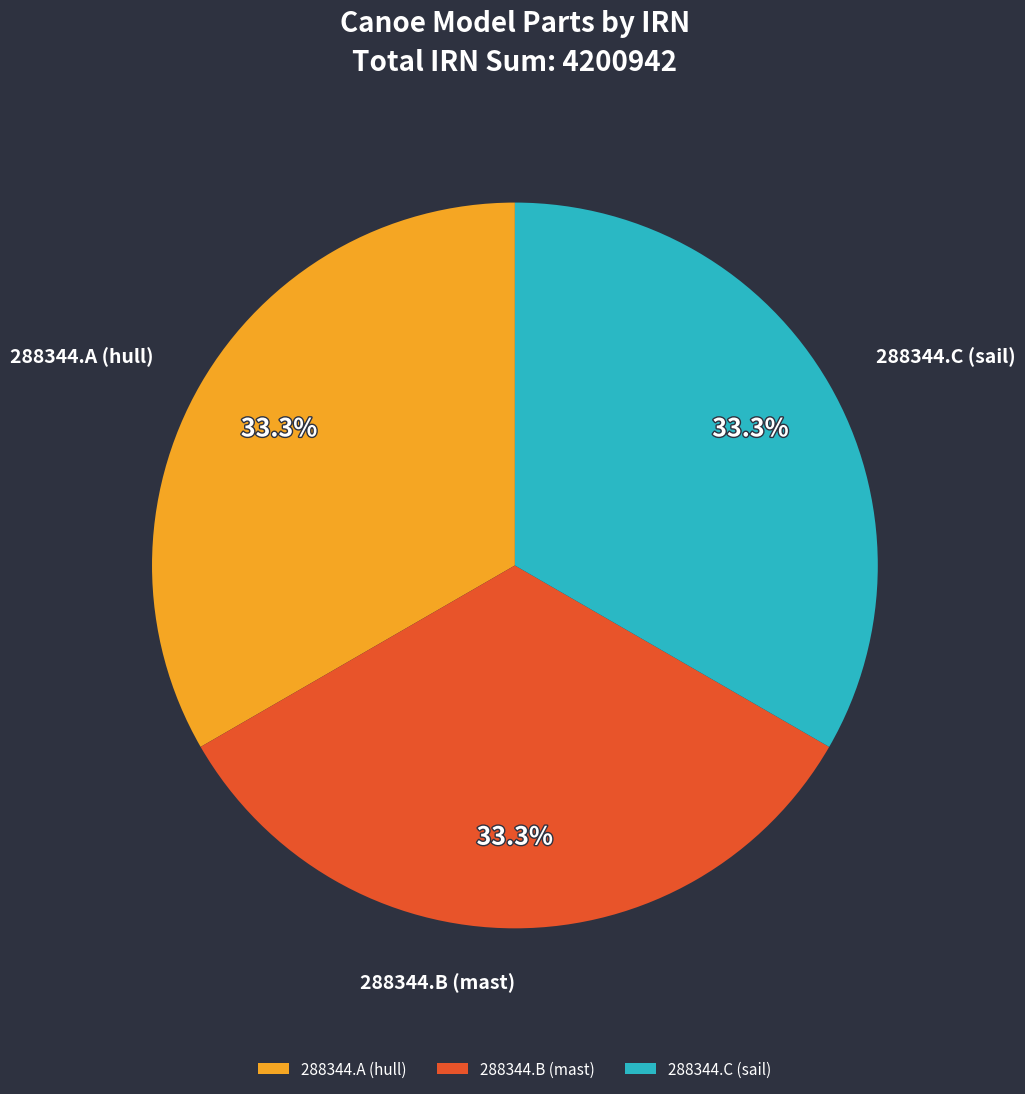

How many segments does this pie chart have?

3